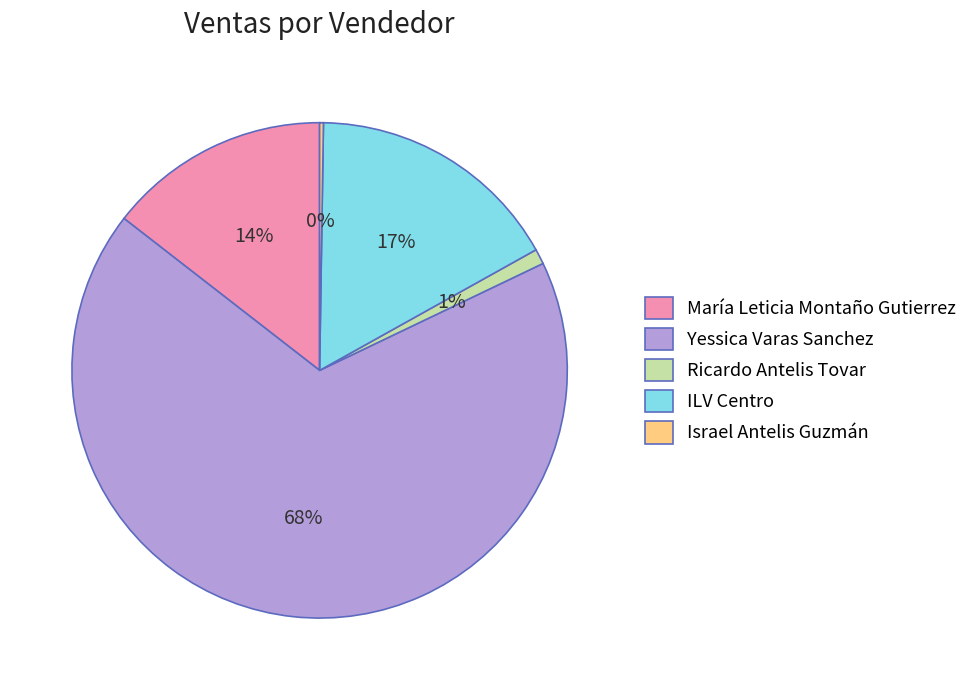

The Yessica Varas Sanchez slice represents 68% of the pie. True or false?

True